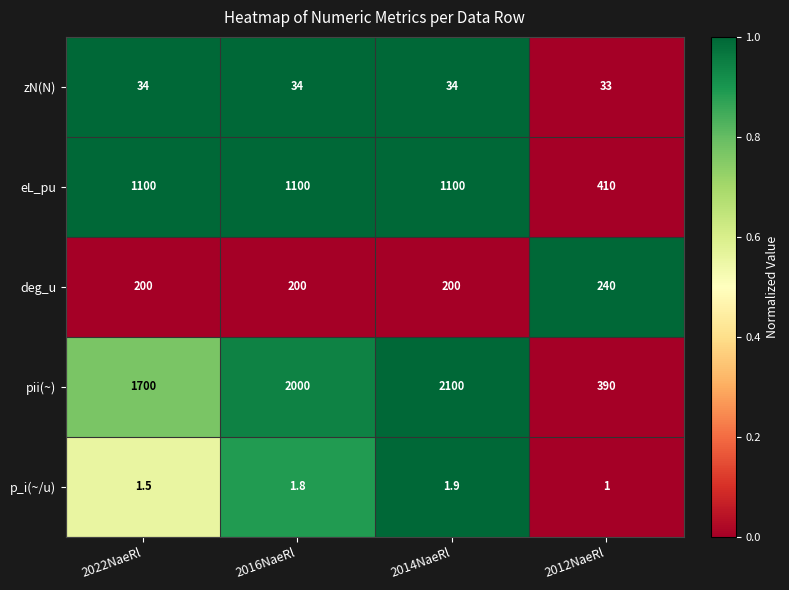

At which category does the chart reach its peak across all series?

2014NaeRl